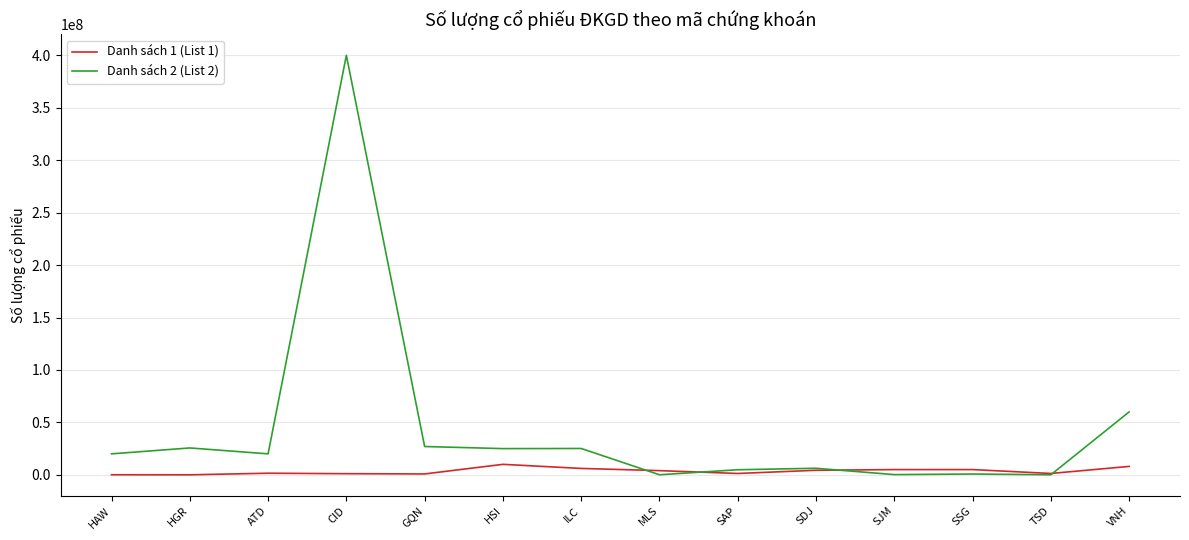

Which category has the highest value in the Danh sách 2 (List 2) series?

CID